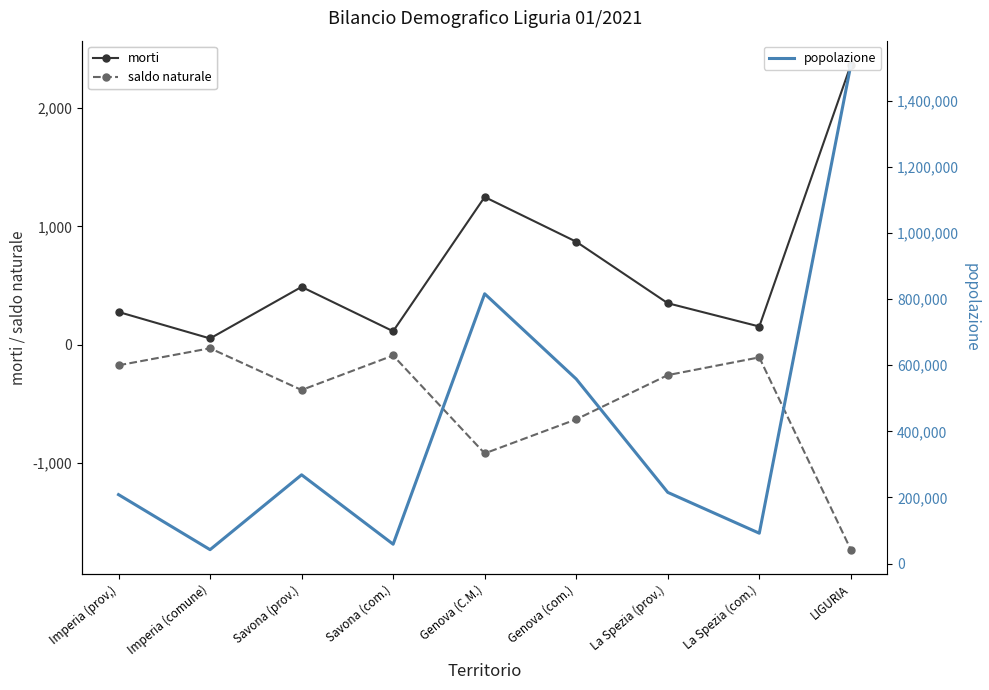

True or false: saldo naturale and morti cross at least once.

False